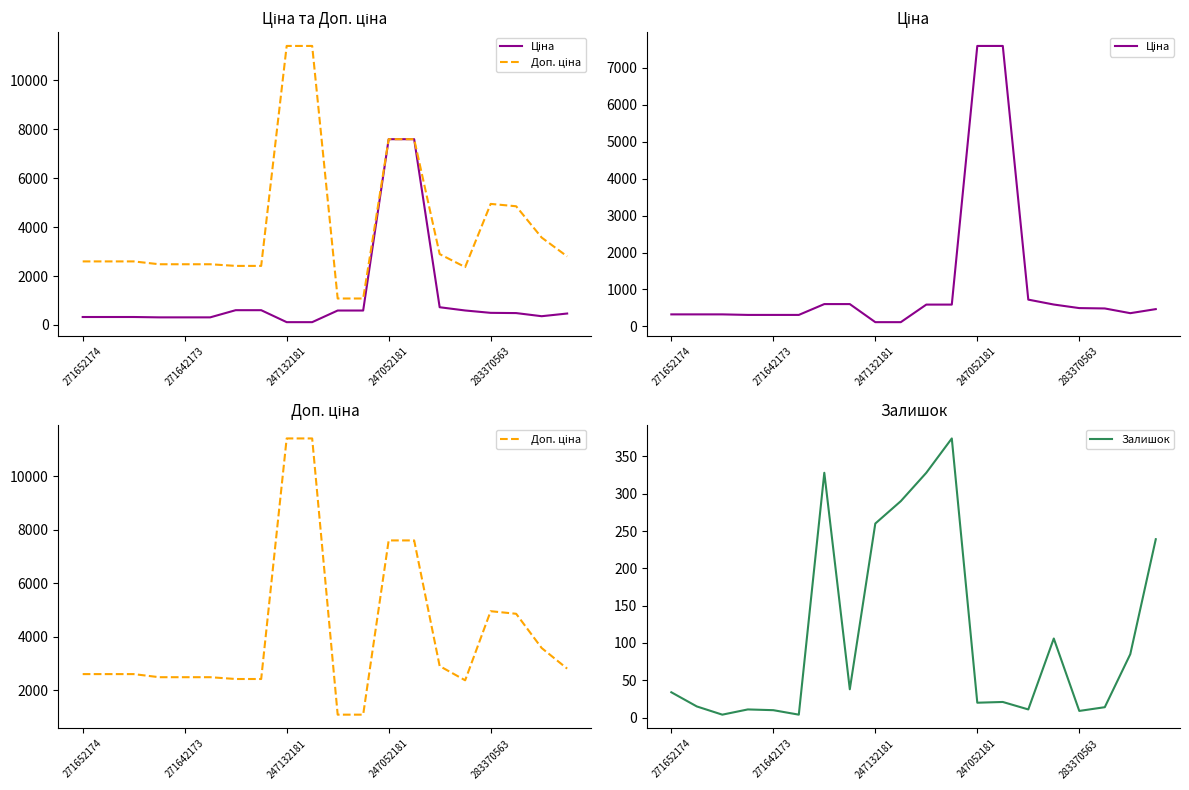

What is the value of the Ціна point at the 11th from the left?

589.9